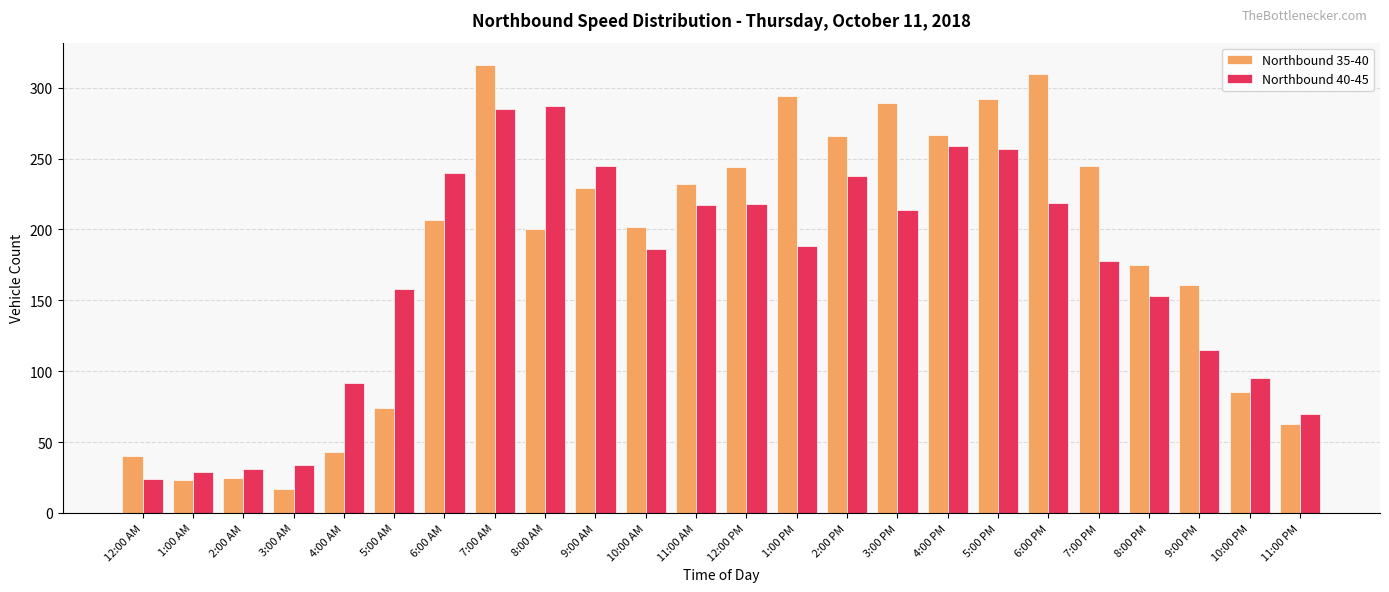

What is the spread (max minus min) of values at 1:00 PM?

106